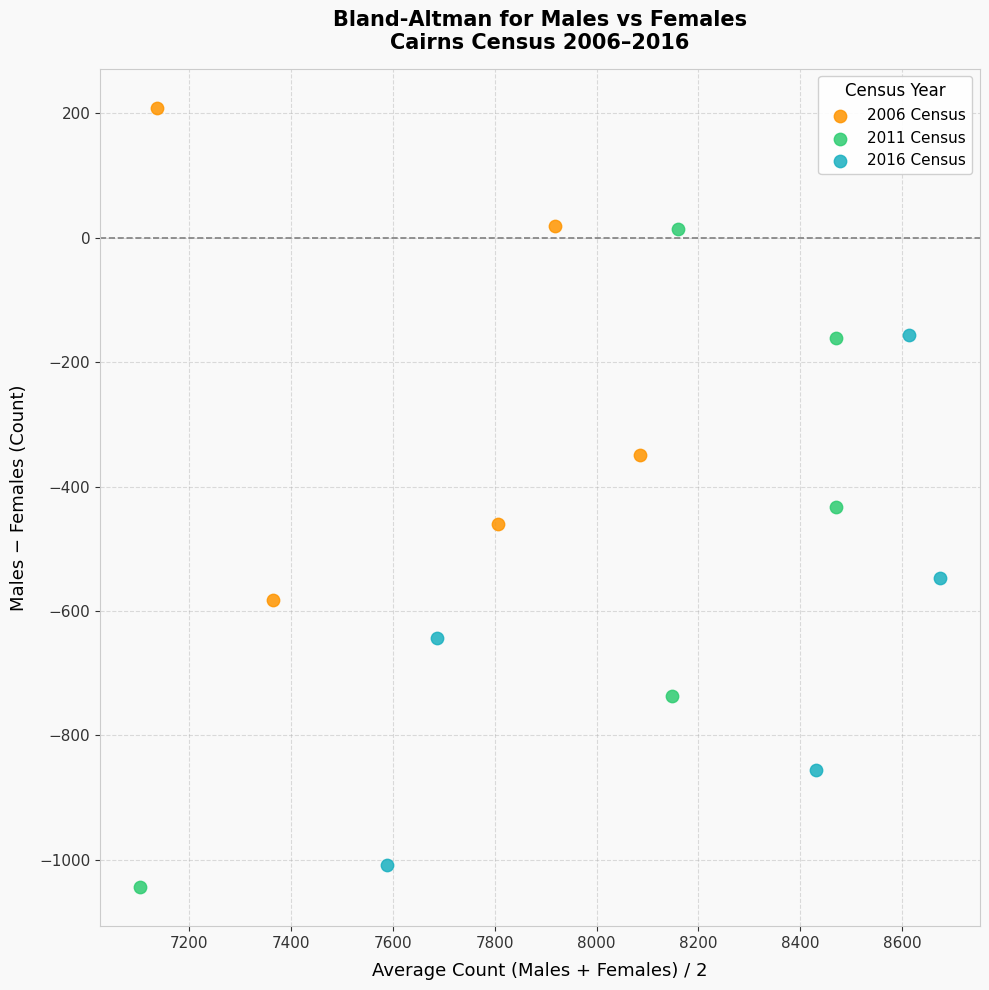

Which series reaches the maximum Y coordinate?

2006 Census